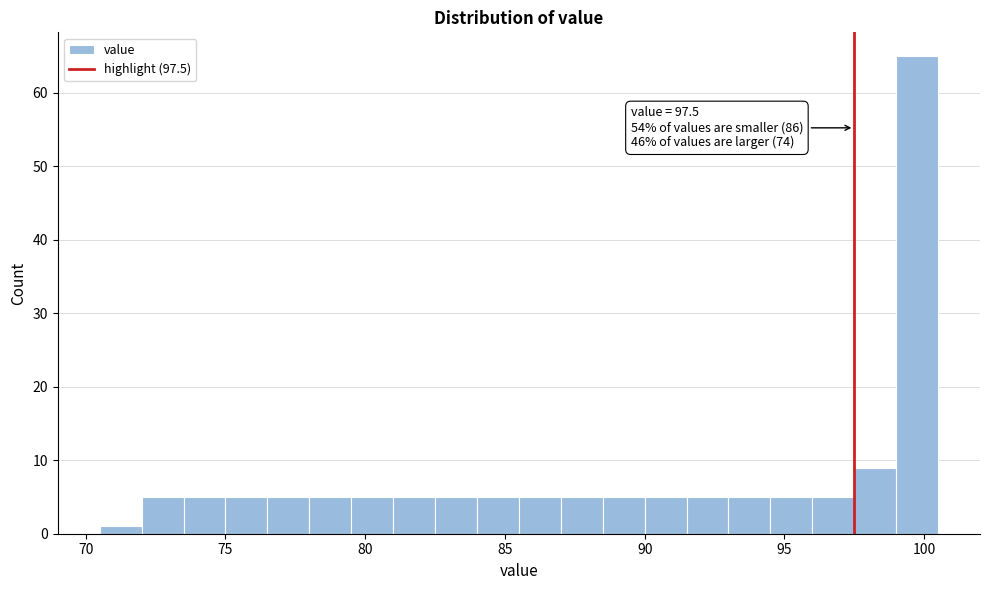

Read against the x-axis, roughly where is the centre of the tallest bar?

100.0